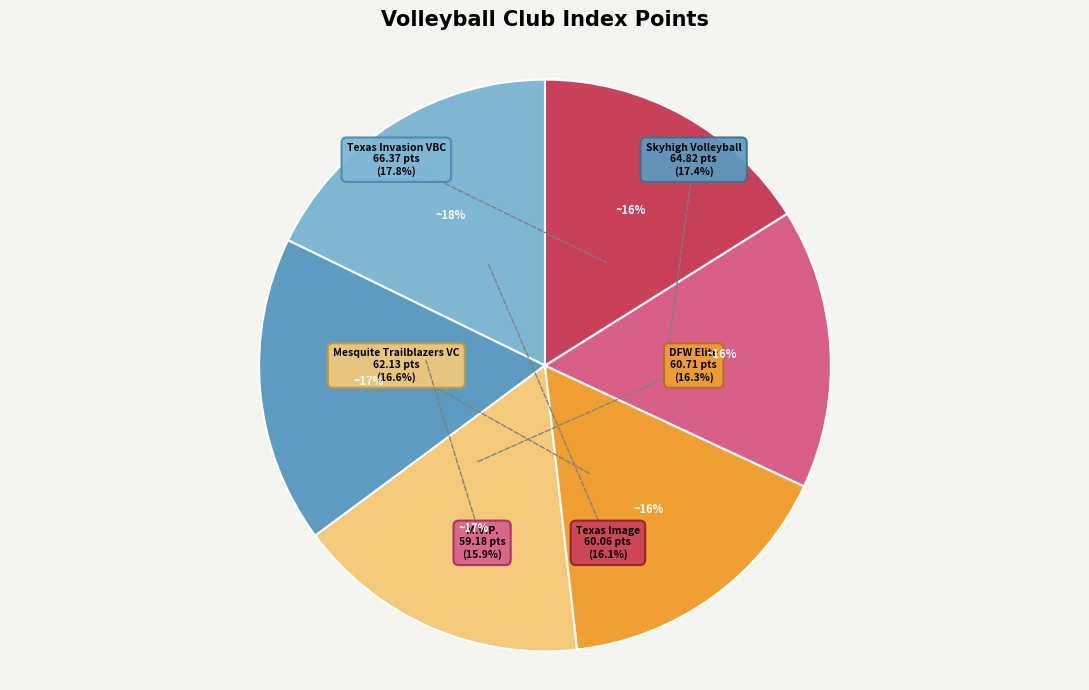

True or false: Texas Image accounts for 4% of the total.

False